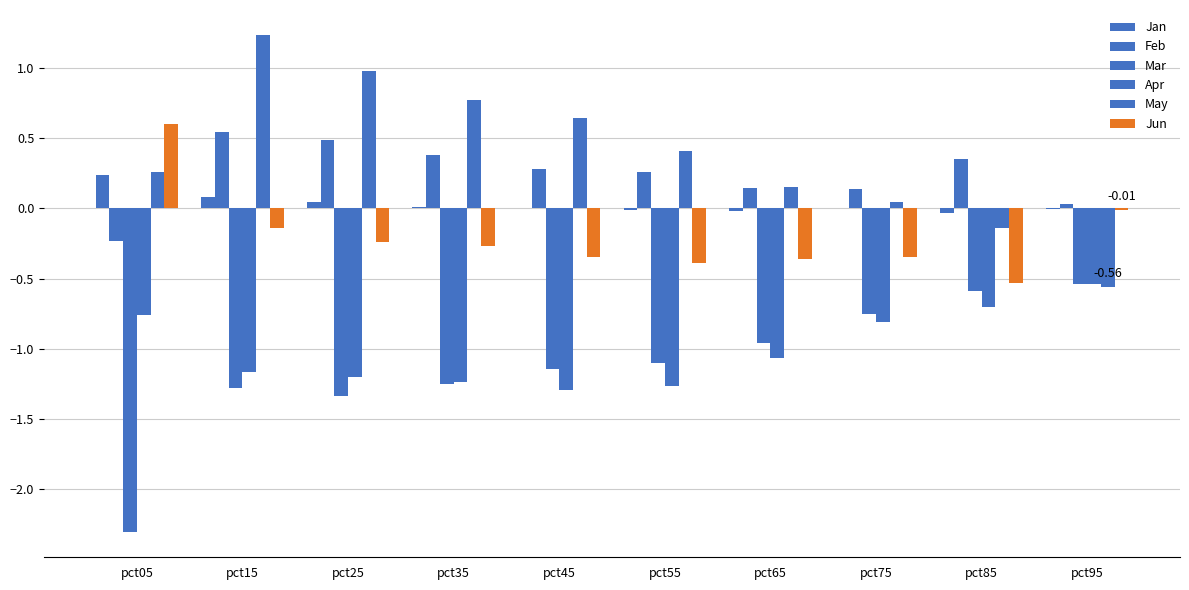

Reading left to right, list all the values displayed in this chart.

Jan: 0.2	0.1	0.0	0.0	0.0	-0.0	-0.0	0.0	-0.0	-0.0
Feb: -0.2	0.5	0.5	0.4	0.3	0.3	0.1	0.1	0.4	0.0
Mar: -2.3	-1.3	-1.3	-1.3	-1.1	-1.1	-1.0	-0.8	-0.6	-0.5
Apr: -0.8	-1.2	-1.2	-1.2	-1.3	-1.3	-1.1	-0.8	-0.7	-0.5
May: 0.3	1.2	1.0	0.8	0.6	0.4	0.2	0.0	-0.1	-0.6
Jun: 0.6	-0.1	-0.2	-0.3	-0.3	-0.4	-0.4	-0.3	-0.5	-0.0